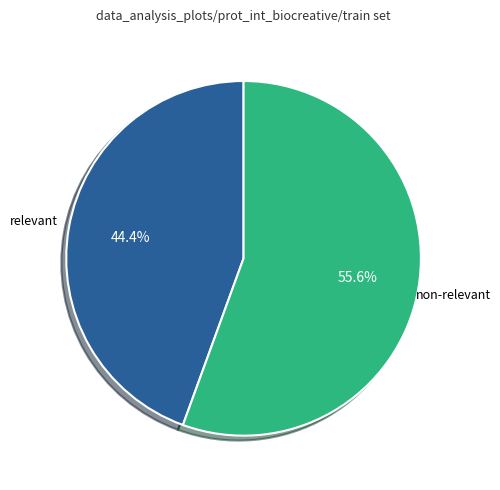

Is there any slice that represents more than half of the pie?

Yes